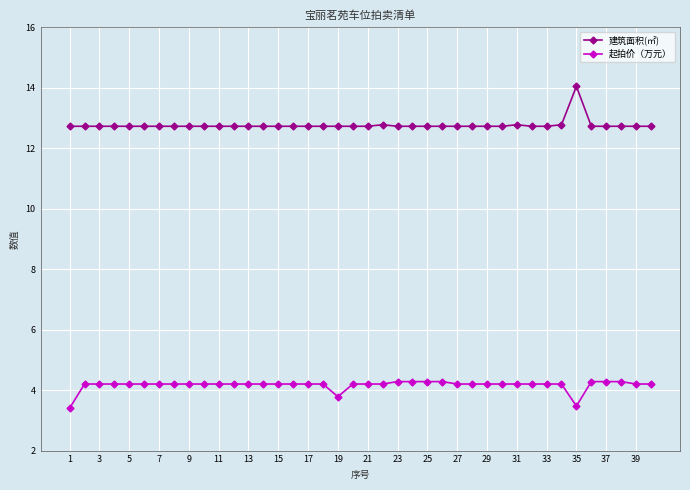

Which series has the largest total across all categories?

建筑面积(㎡)